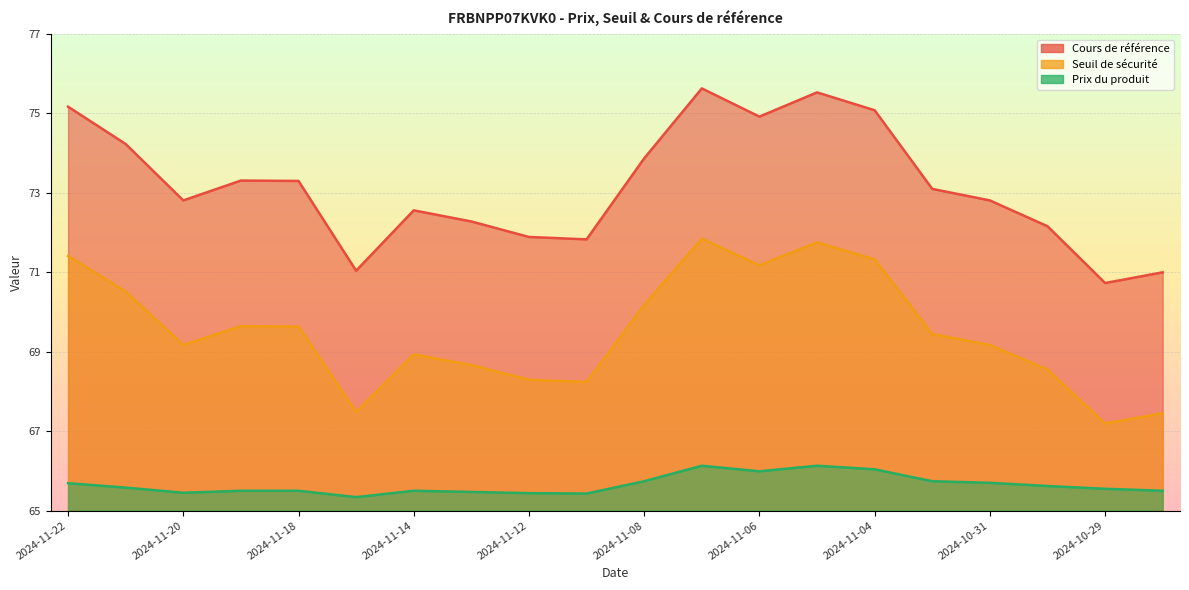

How many interior local valleys does the Seuil de sécurité series have?

5